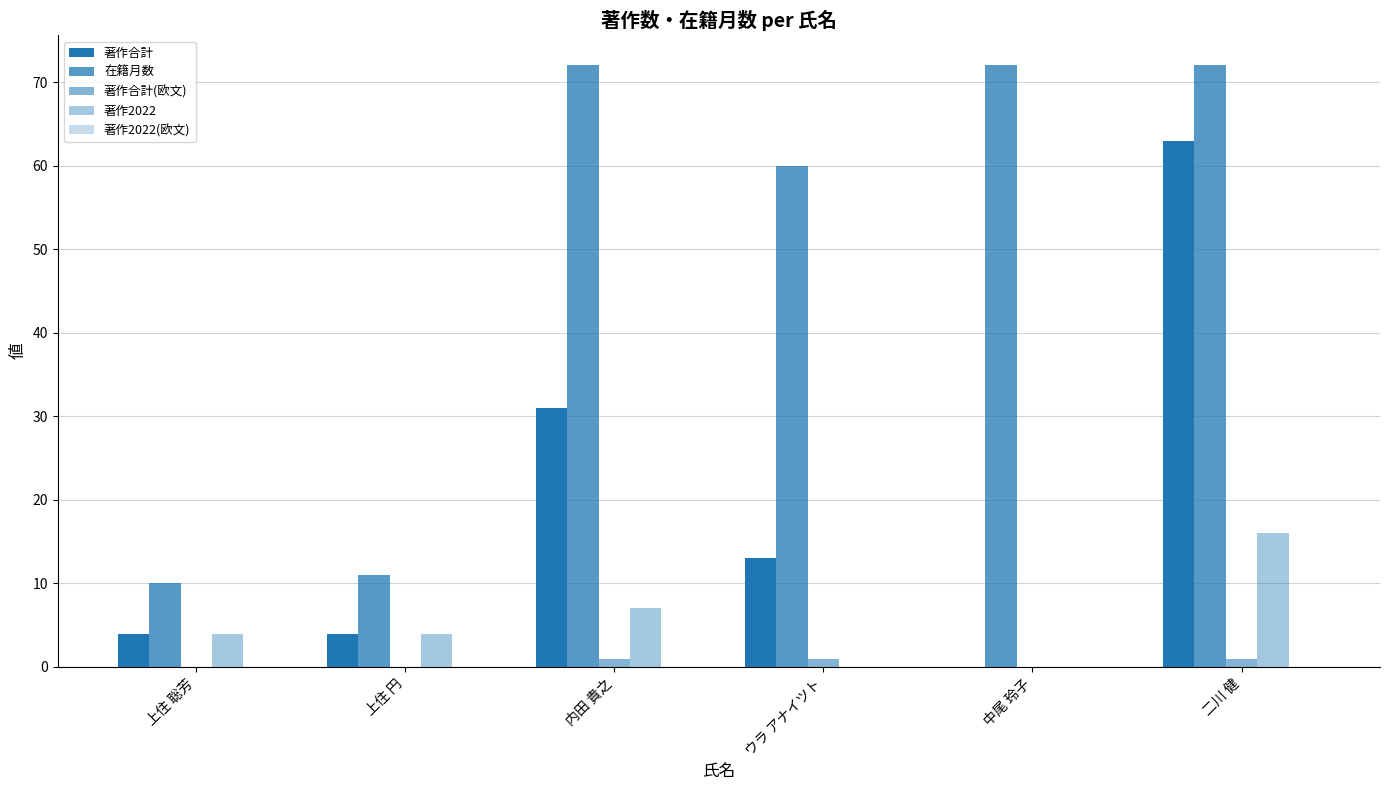

What is the maximum value shown in the chart?

72